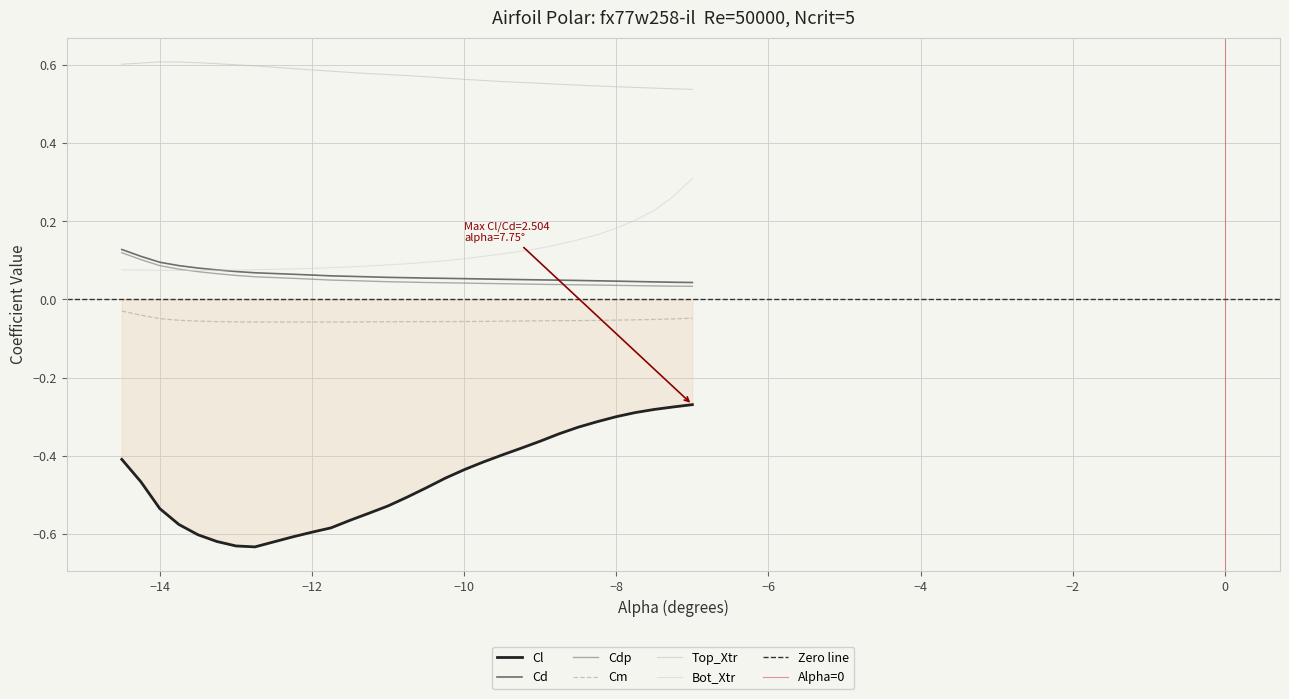

Which series has the largest range (max minus min)?

Cl